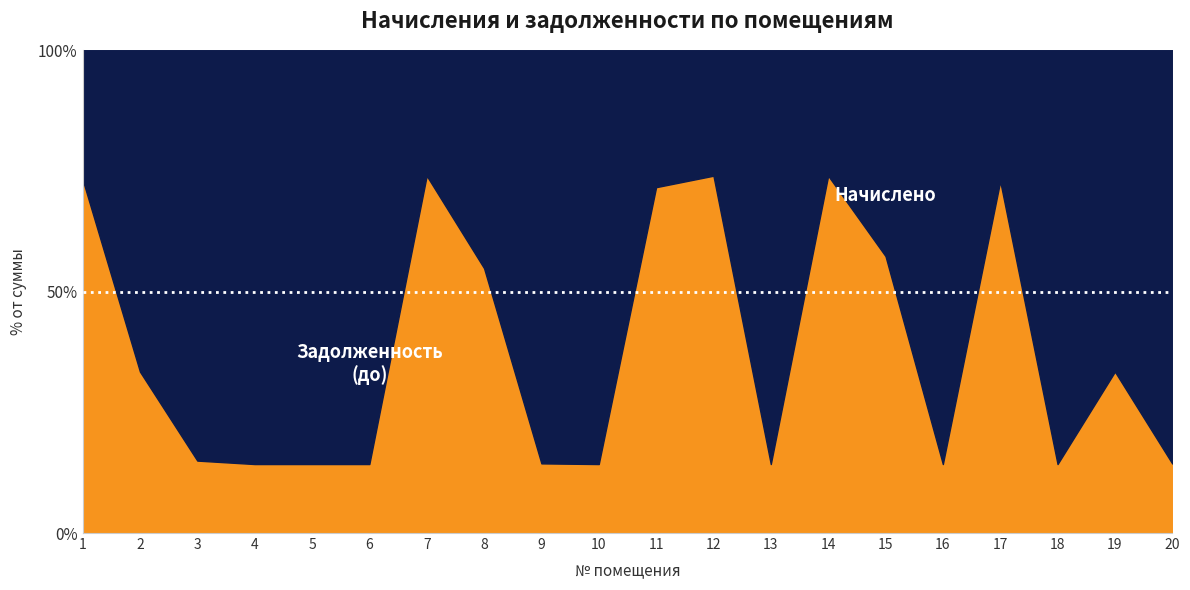

What is the total value across all series at 5?

100.0